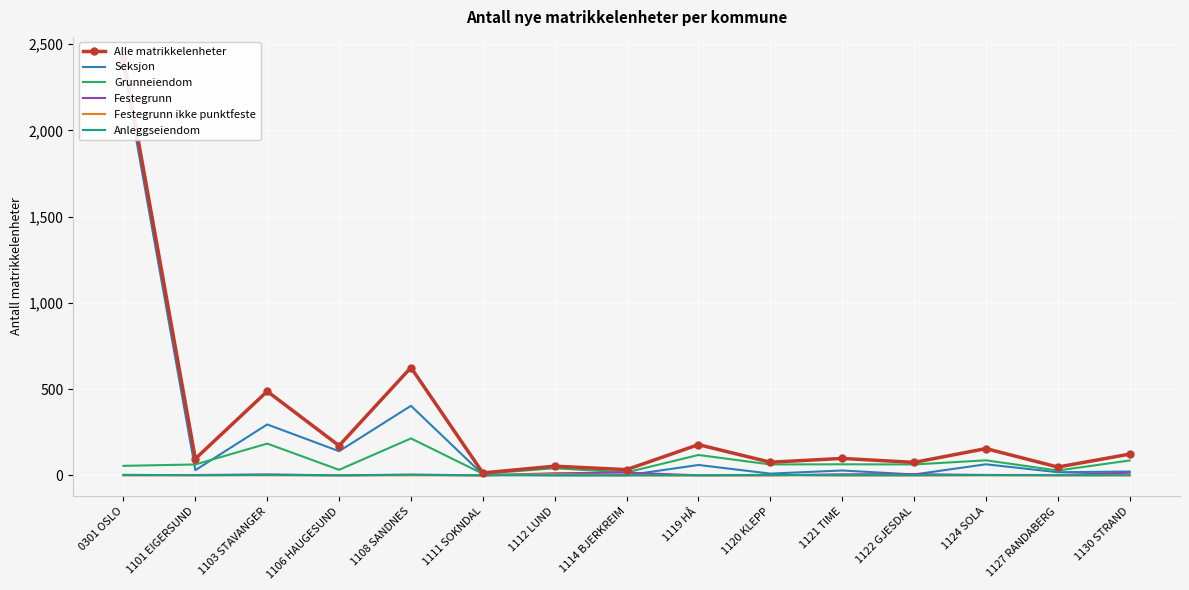

What is the value of the Seksjon point at the 15th from the left?

22